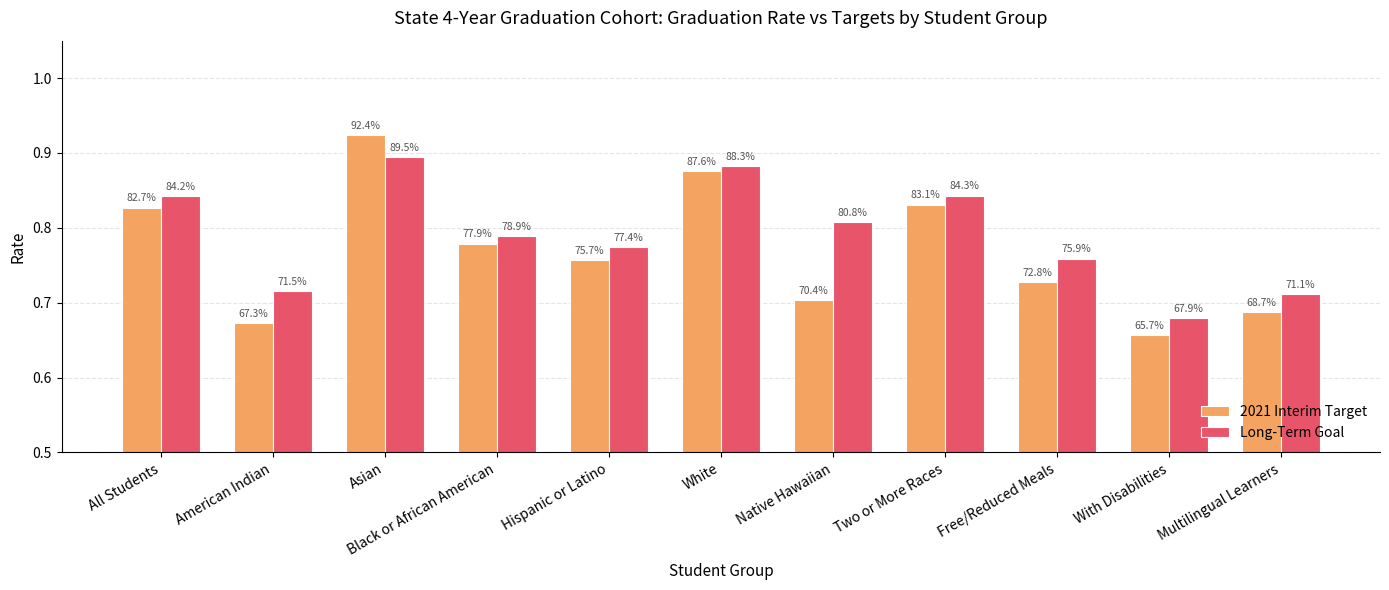

Is the value of 2021 Interim Target at Native Hawaiian greater than the value of Long-Term Goal at White?

No